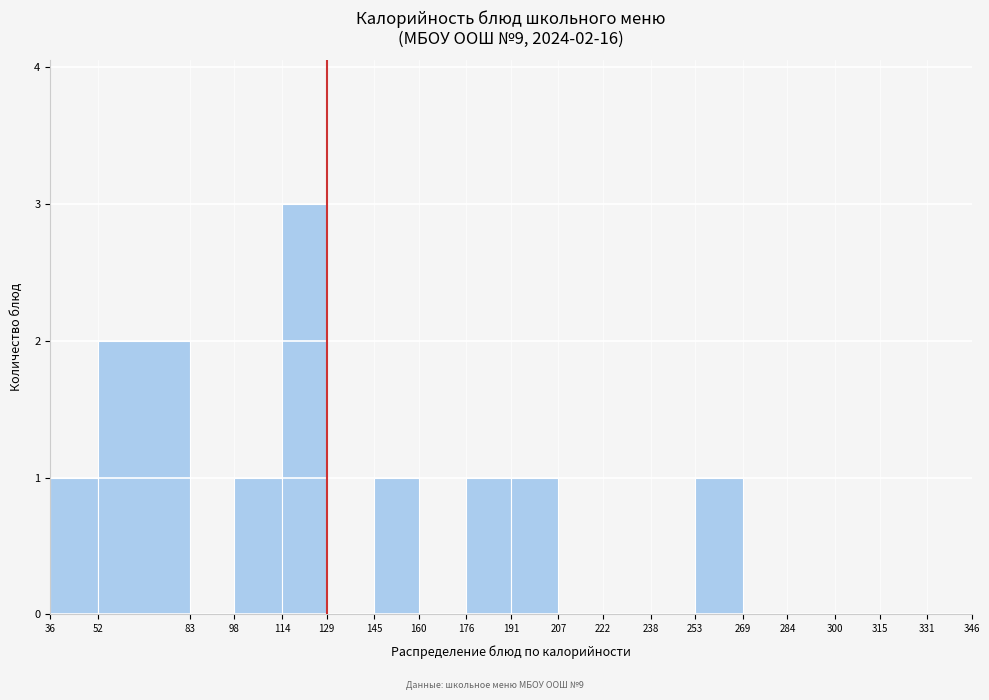

Which range on the x-axis has the tallest bar?

114 to 129